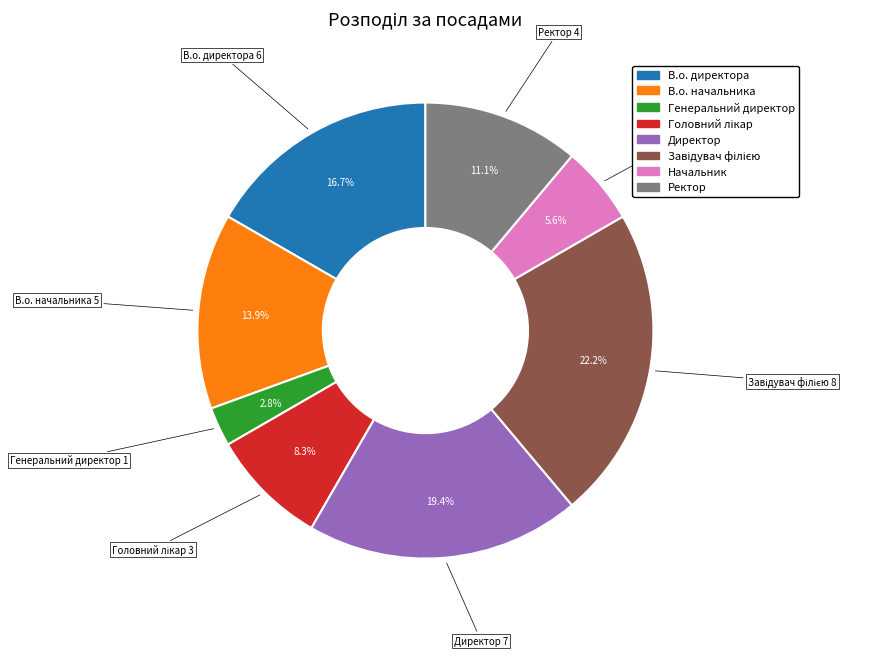

Between Ректор and В.о. начальника, which is larger?

В.о. начальника